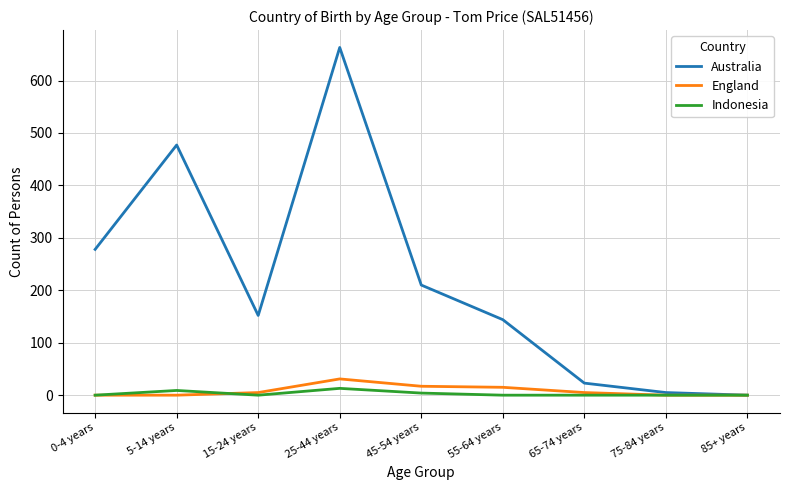

Which series has the largest range (max minus min)?

Australia